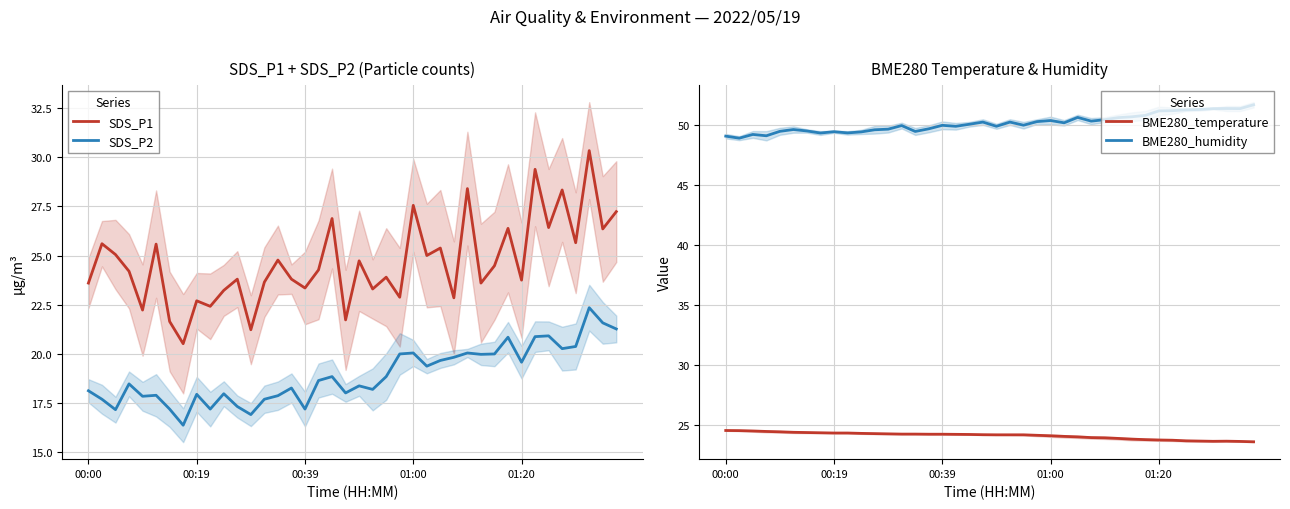

True or false: SDS_P2 and SDS_P1 cross at least once.

False